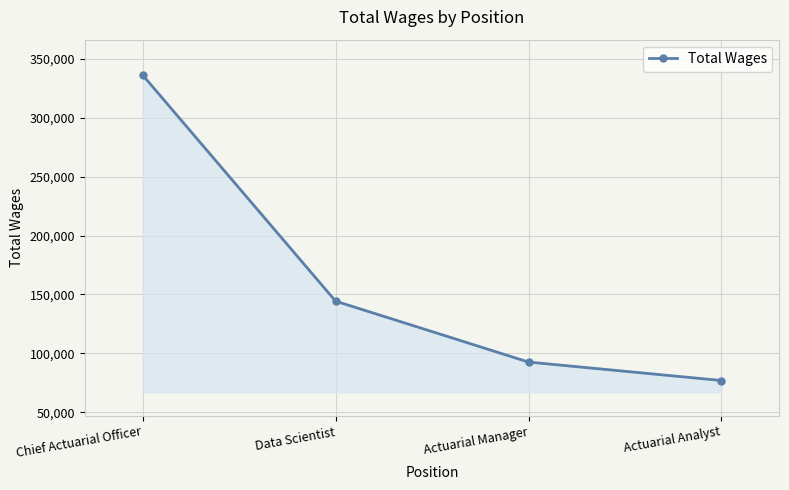

Rank the categories by value from lowest to highest.

Actuarial Analyst, Actuarial Manager, Data Scientist, Chief Actuarial Officer